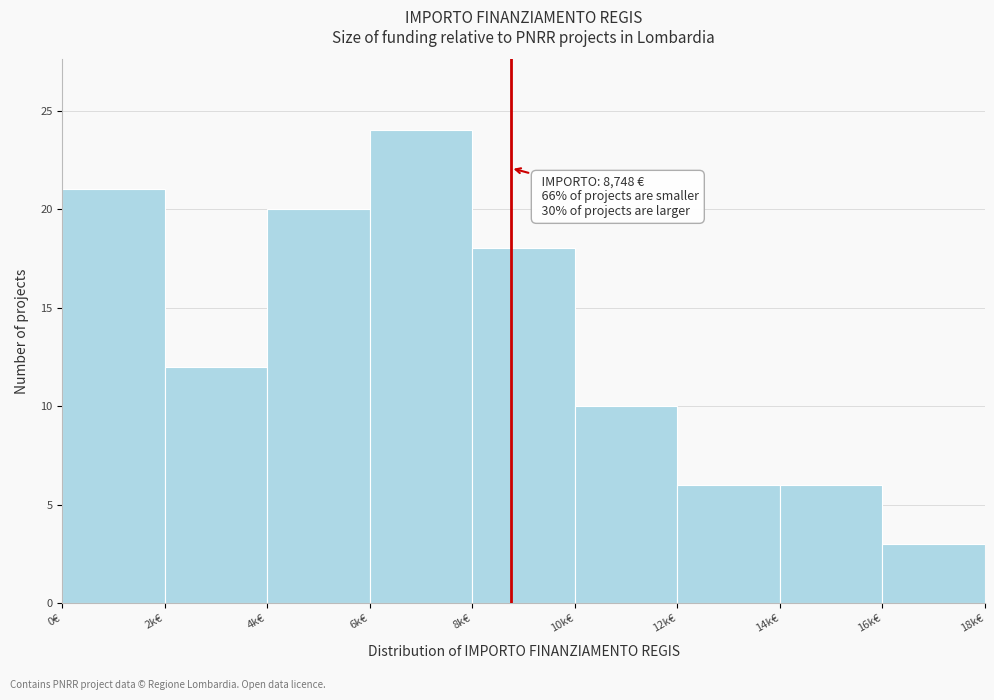

Reading left to right, extract all data points from this chart.

0€=21	2k€=12	4k€=20	6k€=24	8k€=18	10k€=10	12k€=6	14k€=6	16k€=3